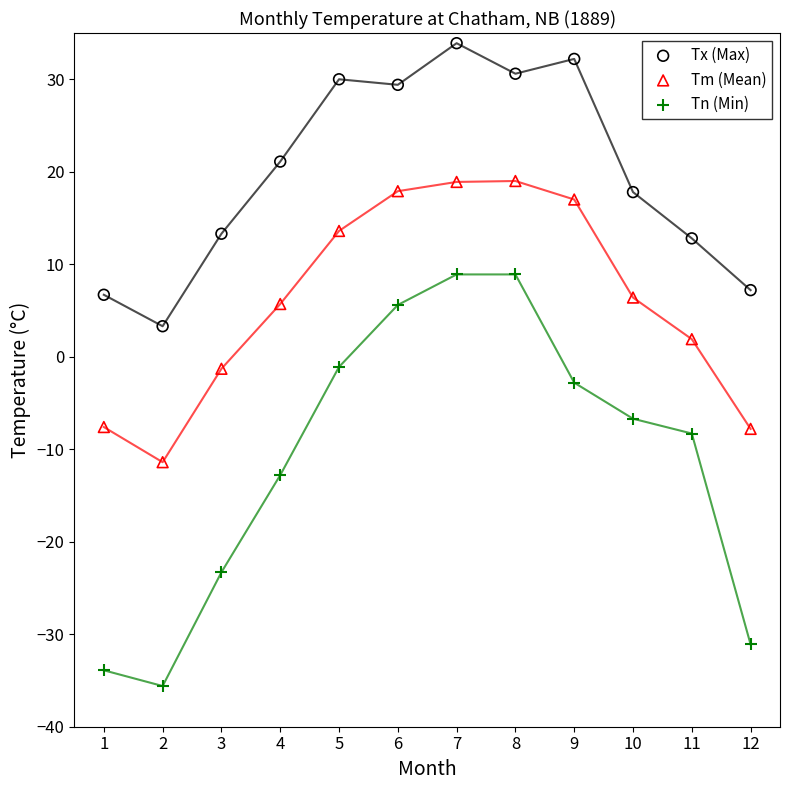

Which series has the widest spread of Y values?

Tn (Min)